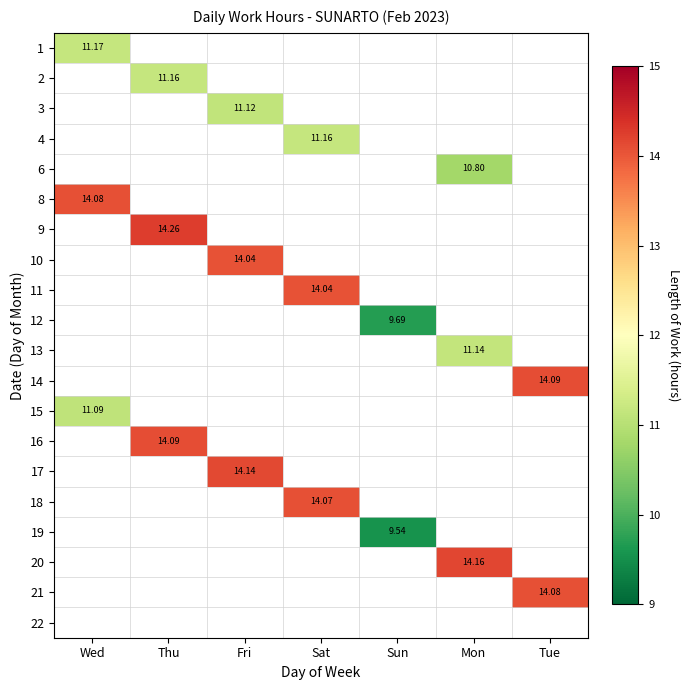

At how many categories does at least one series exceed 14?

6